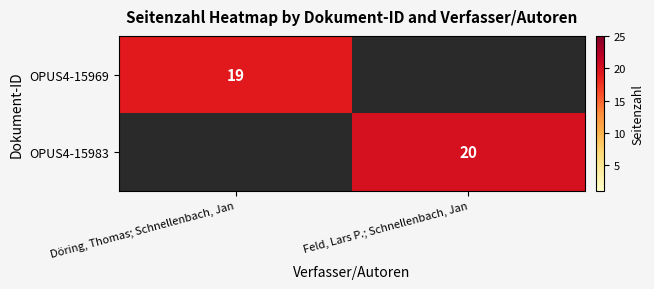

Is it true that OPUS4-15969 equals 19 at Döring, Thomas; Schnellenbach, Jan?

True